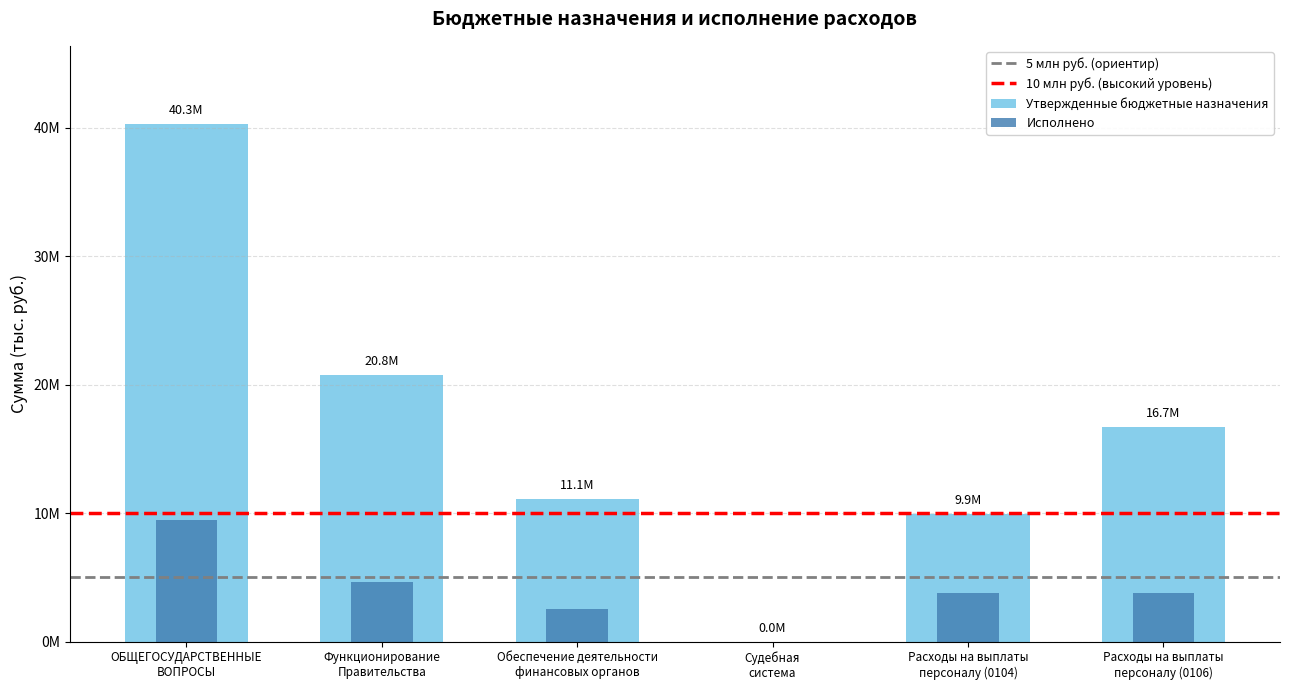

How many data points in Утвержденные бюджетные назначения are less than 16707785?

3